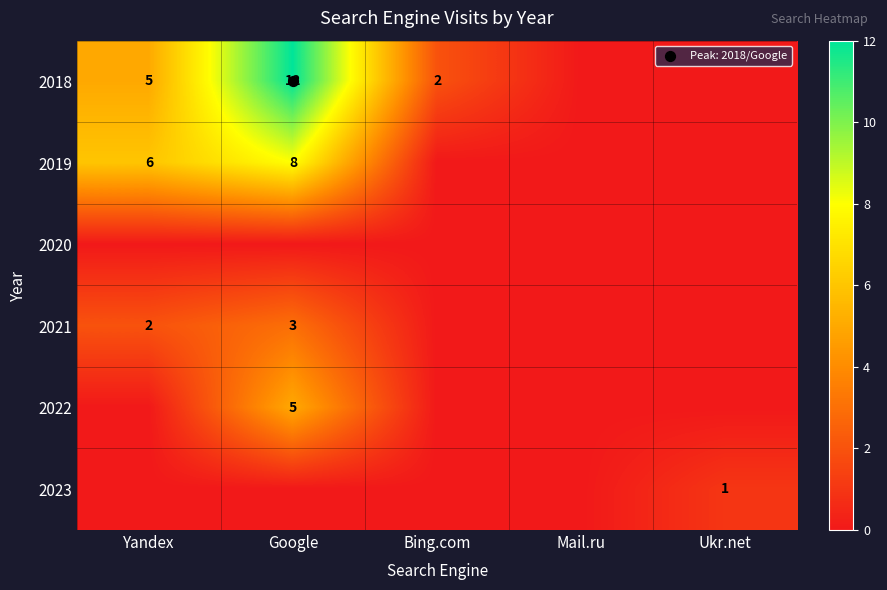

Rank the series by their maximum value, from highest to lowest.

2018, 2019, 2022, 2021, 2023, 2020